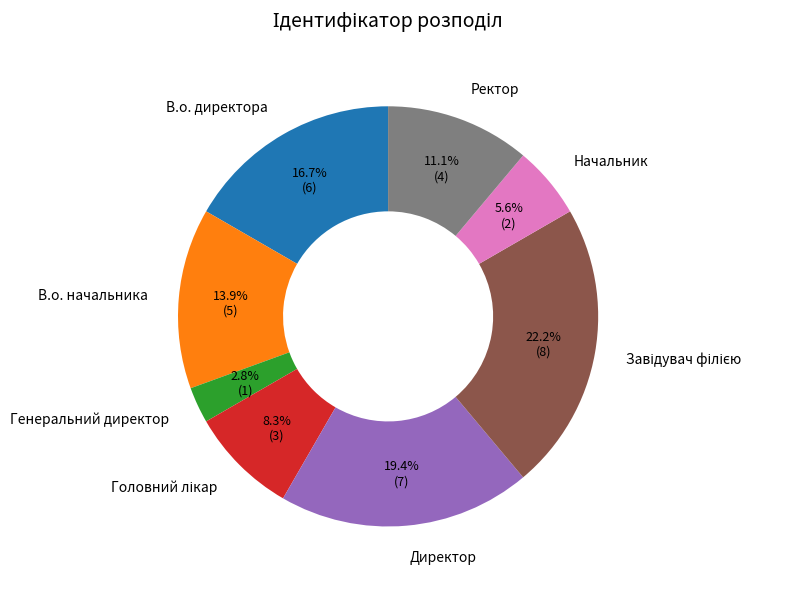

What is the smallest slice in the pie chart?

Генеральний директор